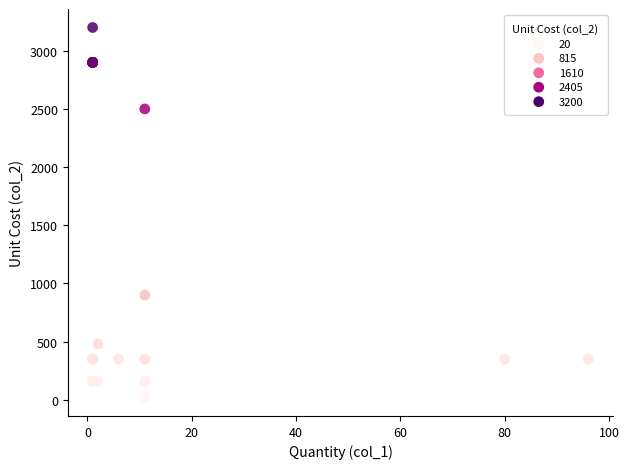

What Y value in the scatter plot is closest to 1610?

900